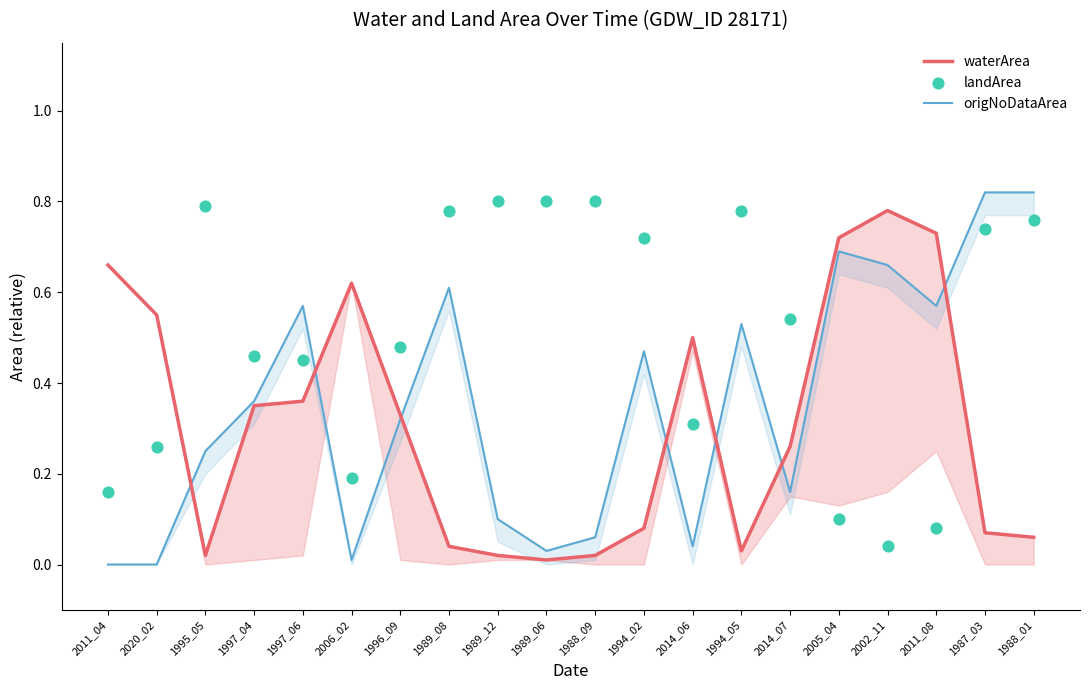

Which series has the largest total across all categories?

landArea